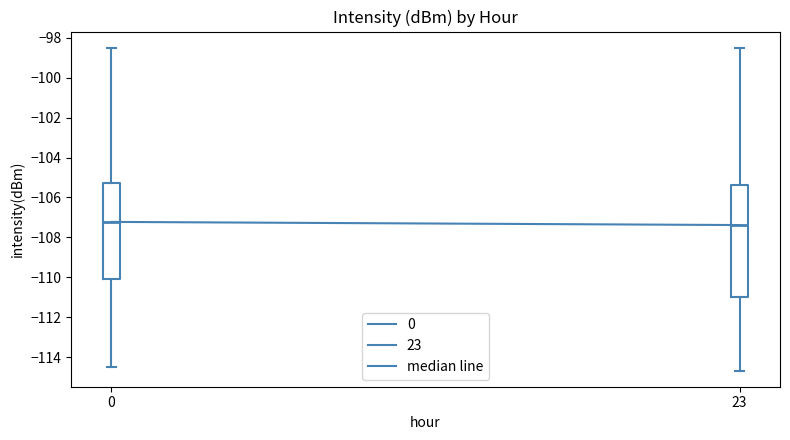

Where does the median line of the box at x = 23 sit on the y-axis? The values are not printed on the chart, so give them approximately, as read against the axis.

-107.4